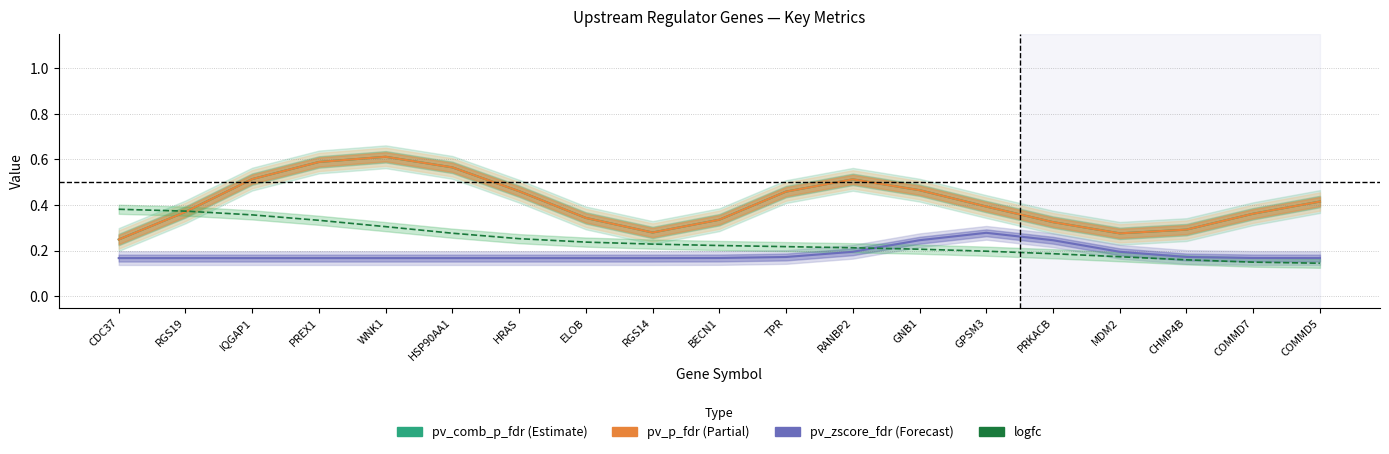

How many intersections are there between logfc and pv_p_fdr?

1